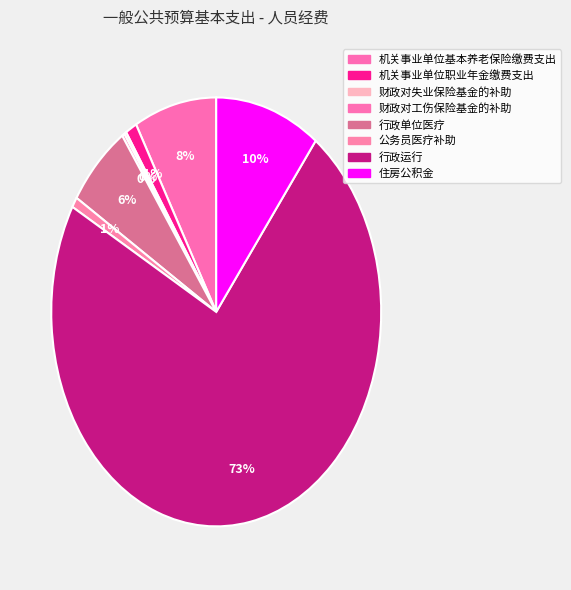

Between 机关事业单位职业年金缴费支出 and 机关事业单位基本养老保险缴费支出, which is larger?

机关事业单位基本养老保险缴费支出